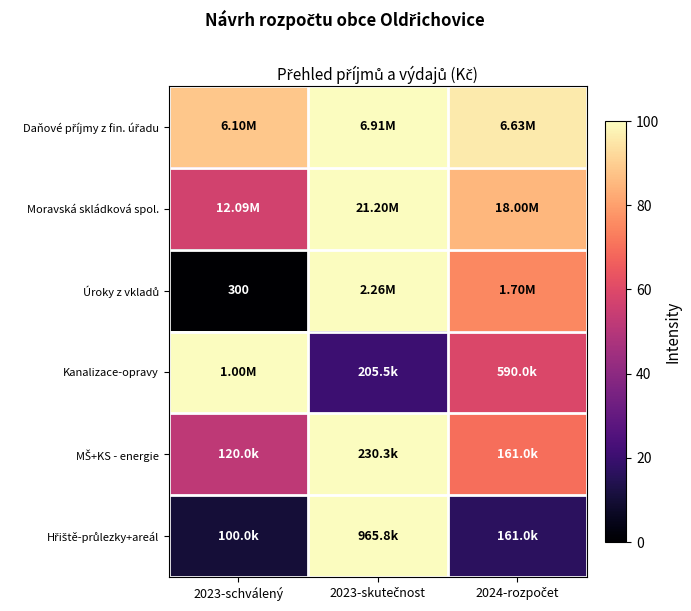

At which label does Moravská skládková spol. first exceed 84?

2023-skutečnost